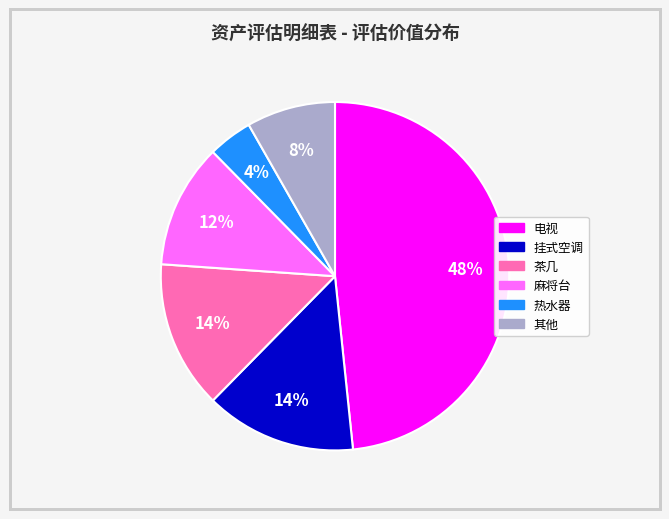

To the nearest percent, what is the average slice percentage?

17%